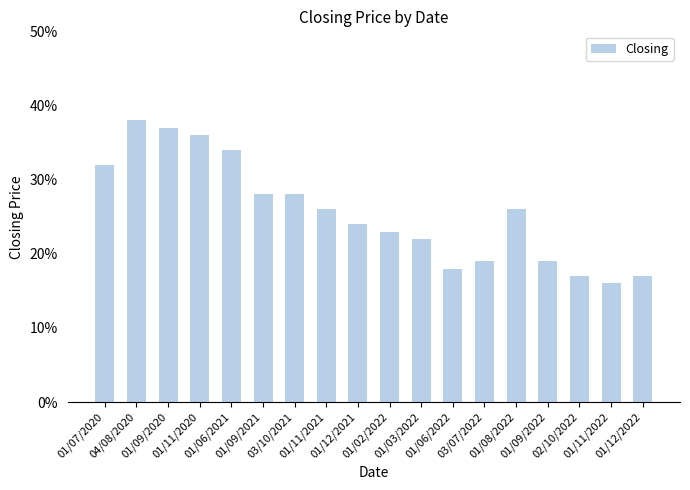

Count the values in the range 0 to 1.

18